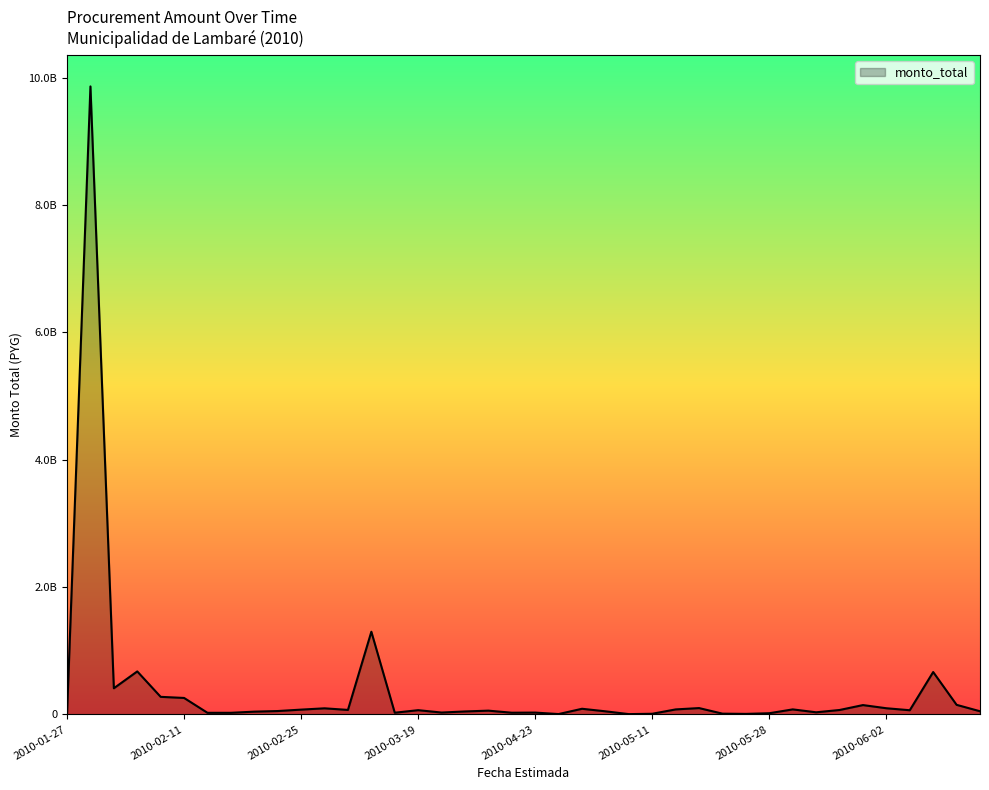

Is this an area chart (filled region under the line)?

Yes